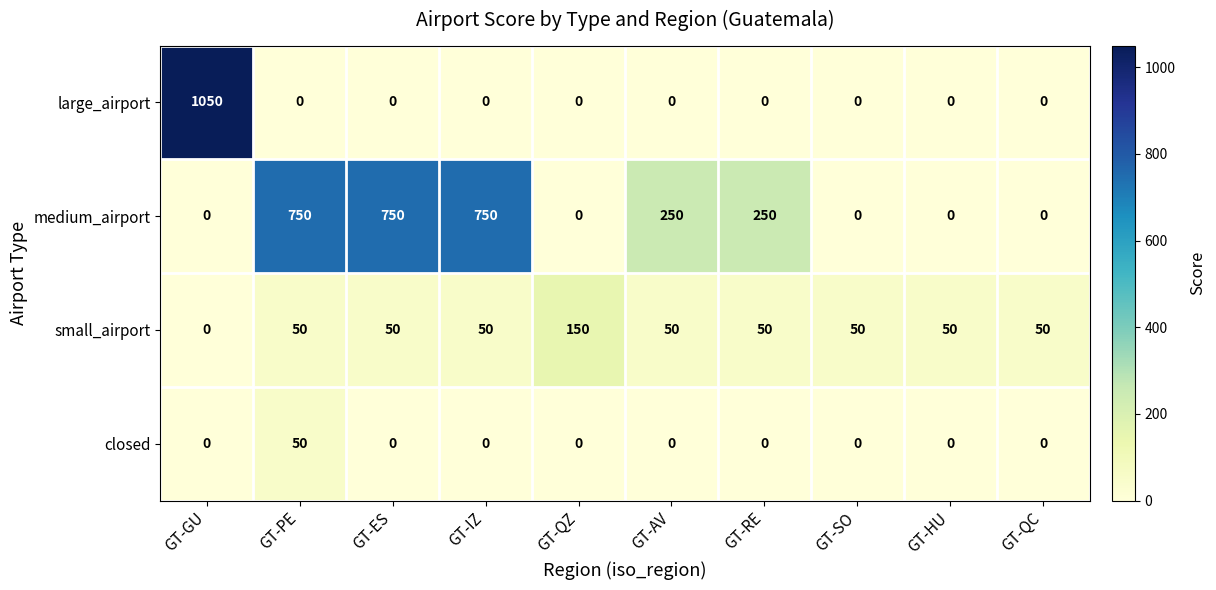

Rank the series by their maximum value, from lowest to highest.

closed, small_airport, medium_airport, large_airport